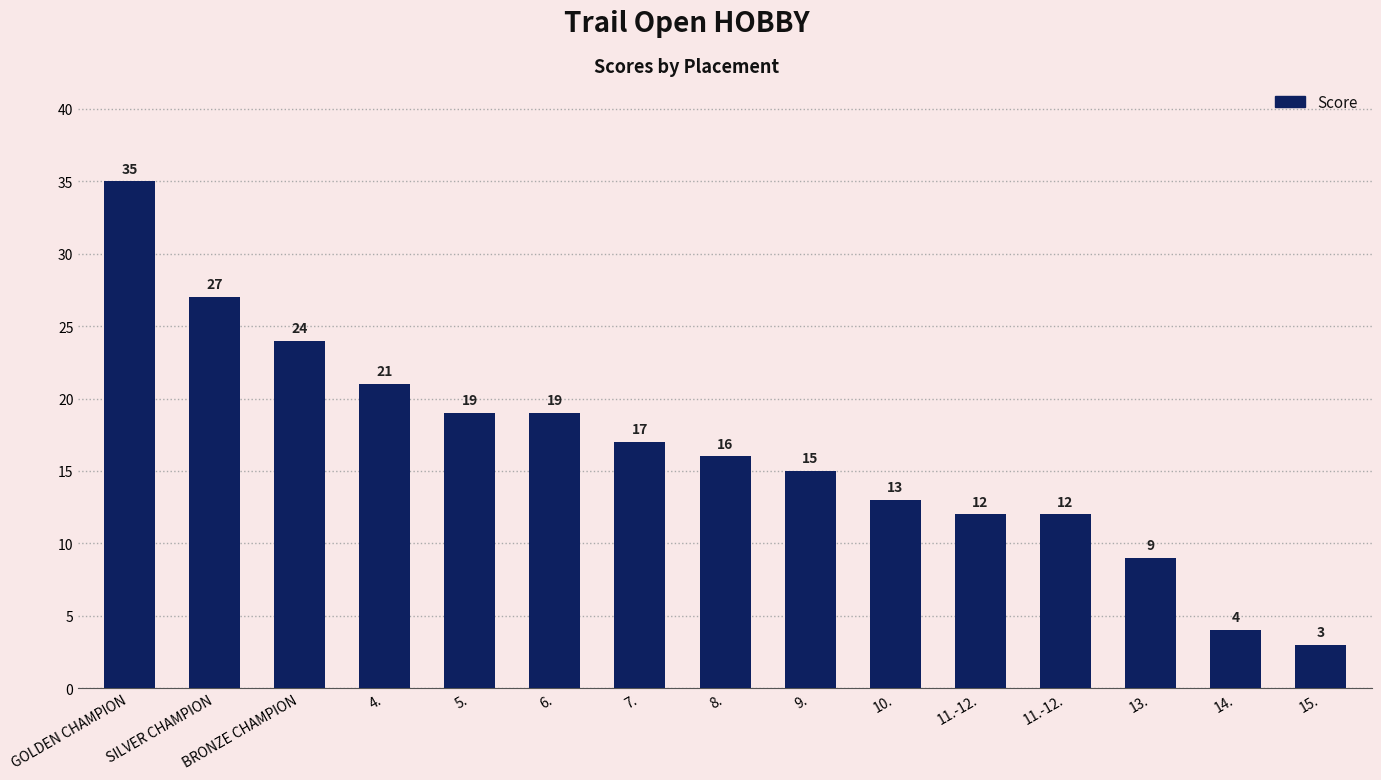

What is the ratio of the value at 11.-12. to the value at BRONZE CHAMPION?

0.5